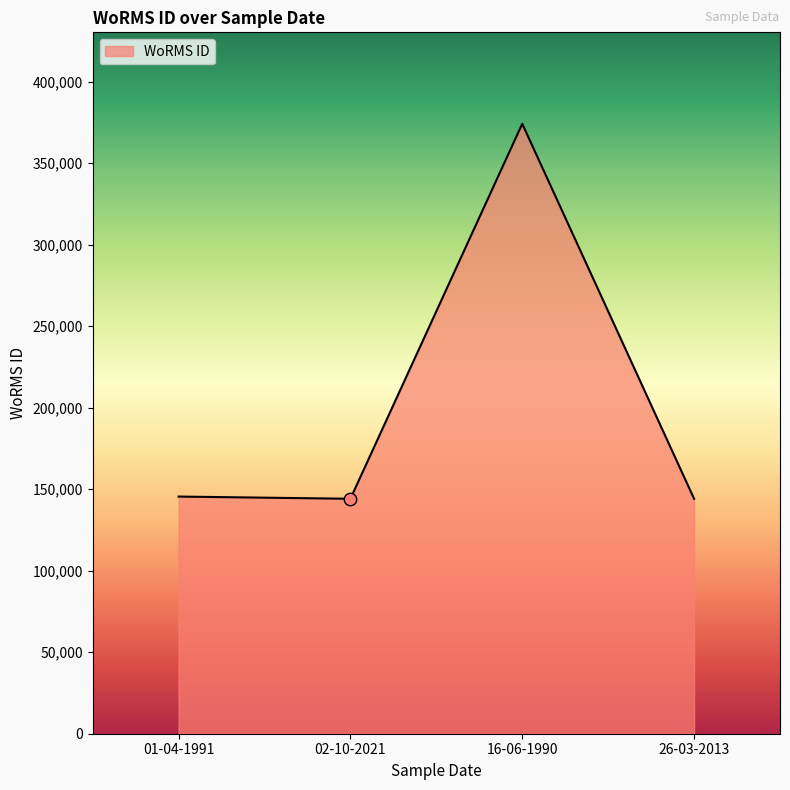

What is the ratio of the value at 16-06-1990 to the value at 26-03-2013?

2.6